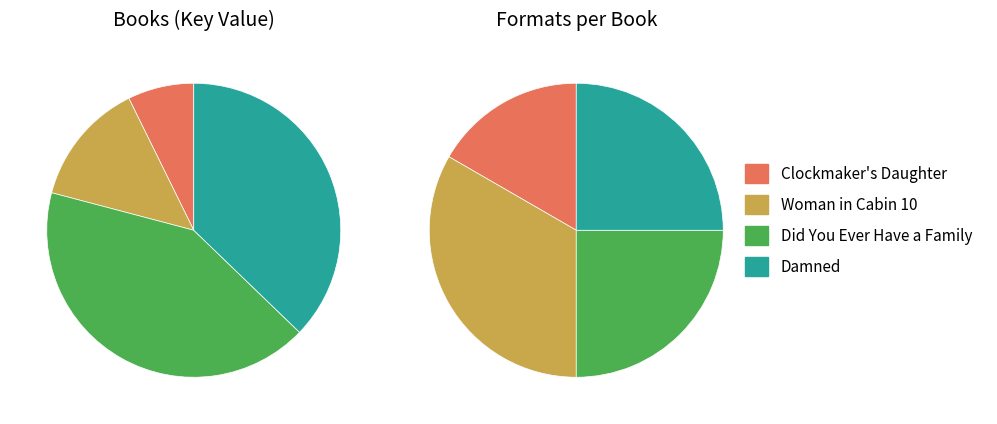

To the nearest percent, what is the average slice percentage?

25%